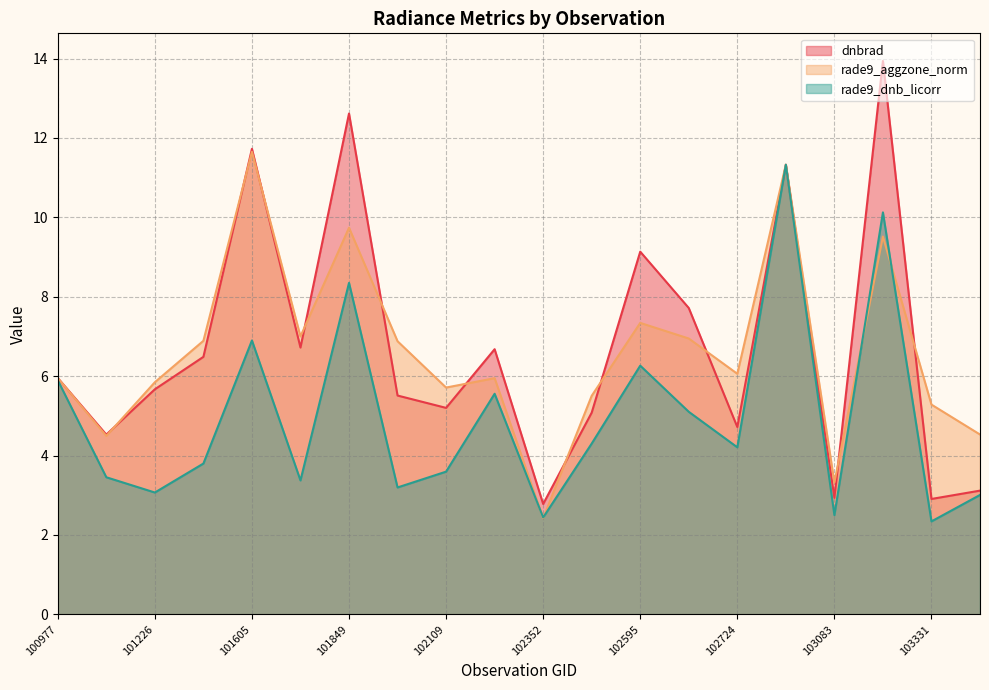

True or false: rade9_dnb_licorr has more than 2 points higher than both neighbors.

True